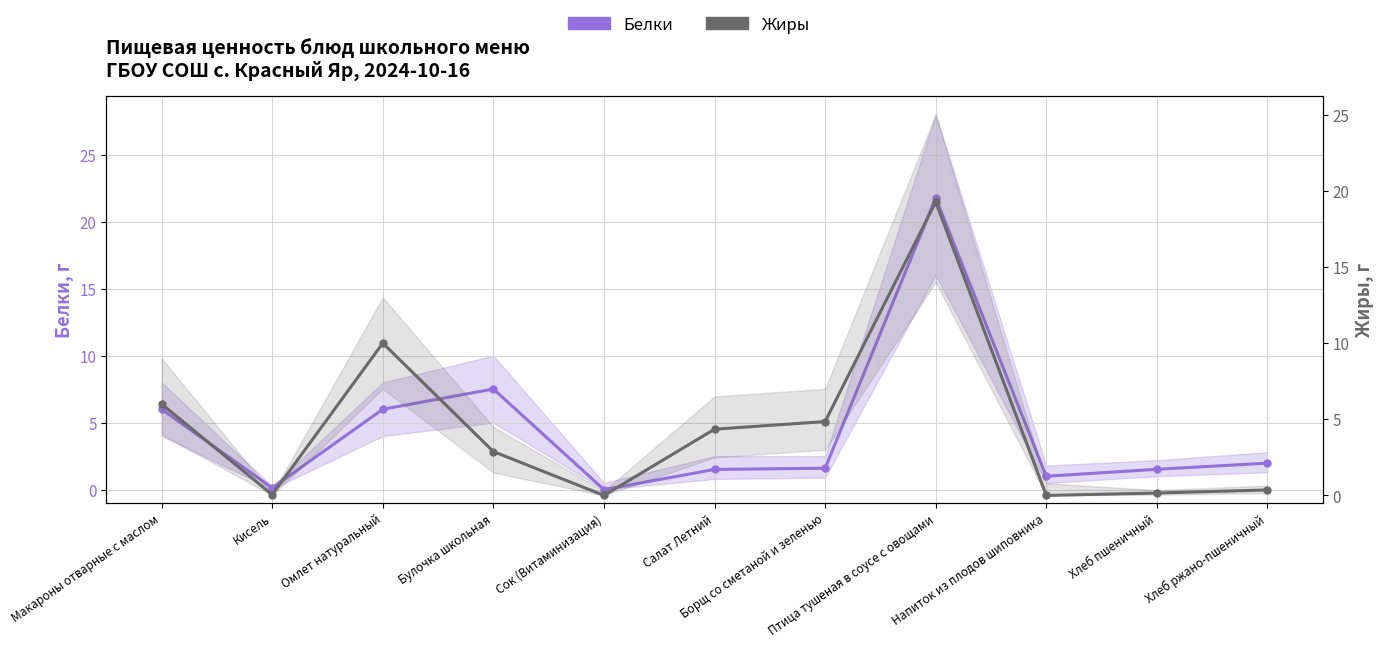

Reading left to right, extract all data points from this chart.

Белки: Макароны отварные с маслом=6.0	Кисель=0.1	Омлет натуральный=6.0	Булочка школьная=7.5	Сок (Витаминизация)=0.0	Салат Летний=1.5	Борщ со сметаной и зеленью=1.6	Птица тушеная в соусе с овощами=21.8	Напиток из плодов шиповника=1.0	Хлеб пшеничный=1.5	Хлеб ржано-пшеничный=2.0
Жиры: Макароны отварные с маслом=6.0	Кисель=0.1	Омлет натуральный=10.0	Булочка школьная=2.9	Сок (Витаминизация)=0.0	Салат Летний=4.3	Борщ со сметаной и зеленью=4.8	Птица тушеная в соусе с овощами=19.3	Напиток из плодов шиповника=0.0	Хлеб пшеничный=0.2	Хлеб ржано-пшеничный=0.4